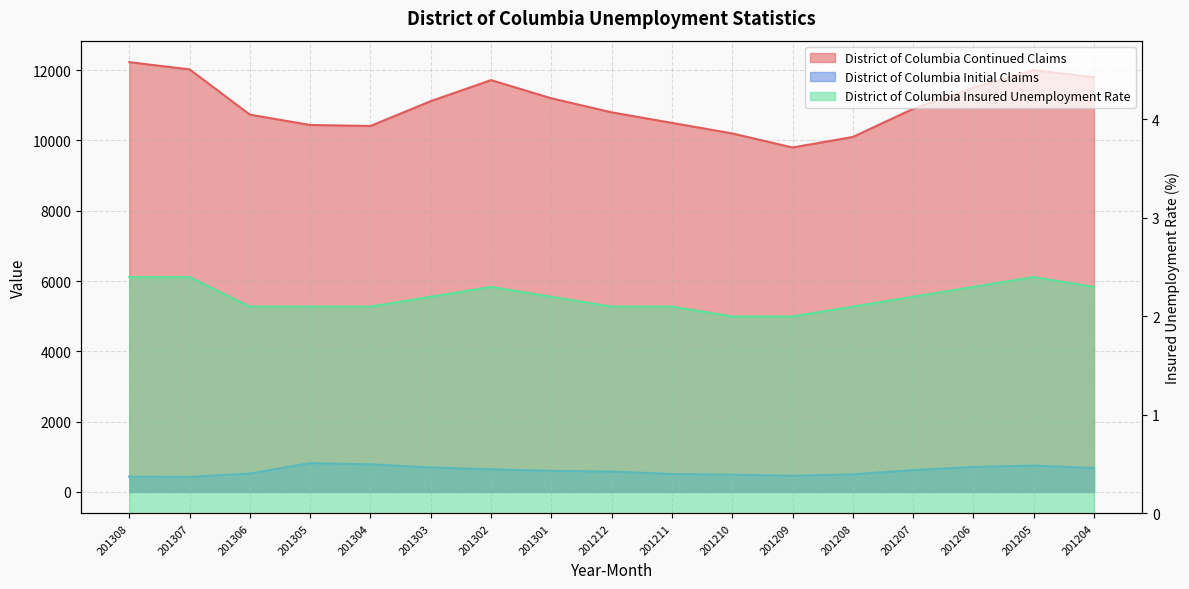

Where is District of Columbia Insured Unemployment Rate nearest to the value 2?

201210